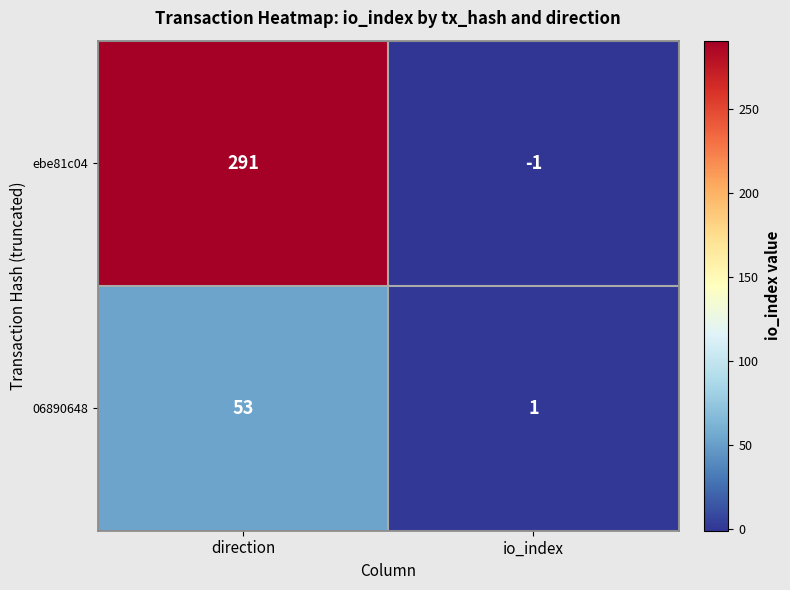

What is the difference between the maximum and minimum values in the 06890648 series?

52